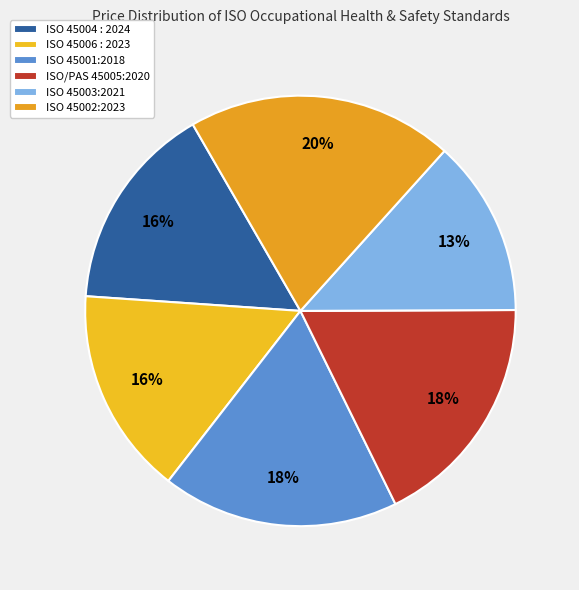

Is ISO 45001:2018 the majority of the pie?

No